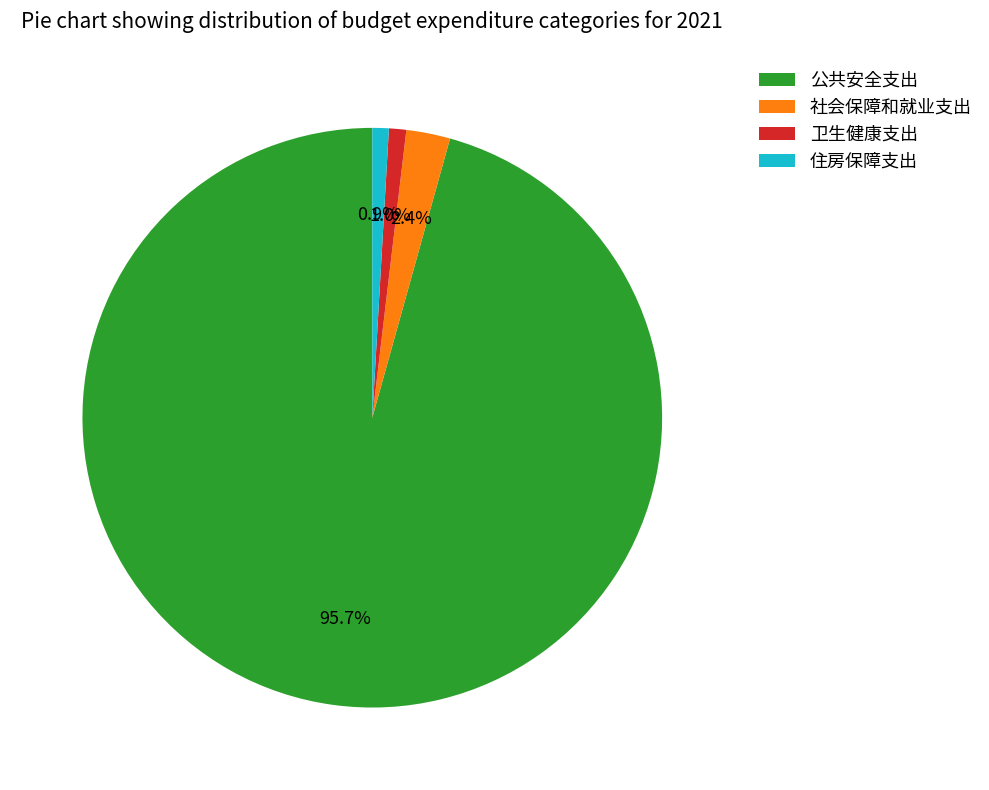

Which slice is the largest?

公共安全支出